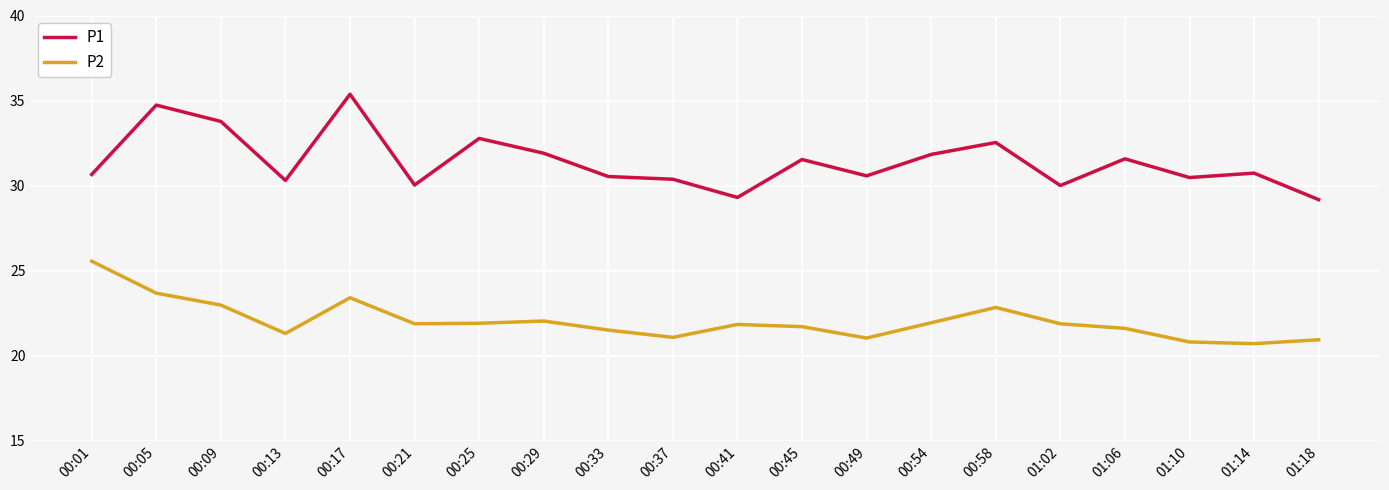

True or false: P2 and P1 cross at least once.

False